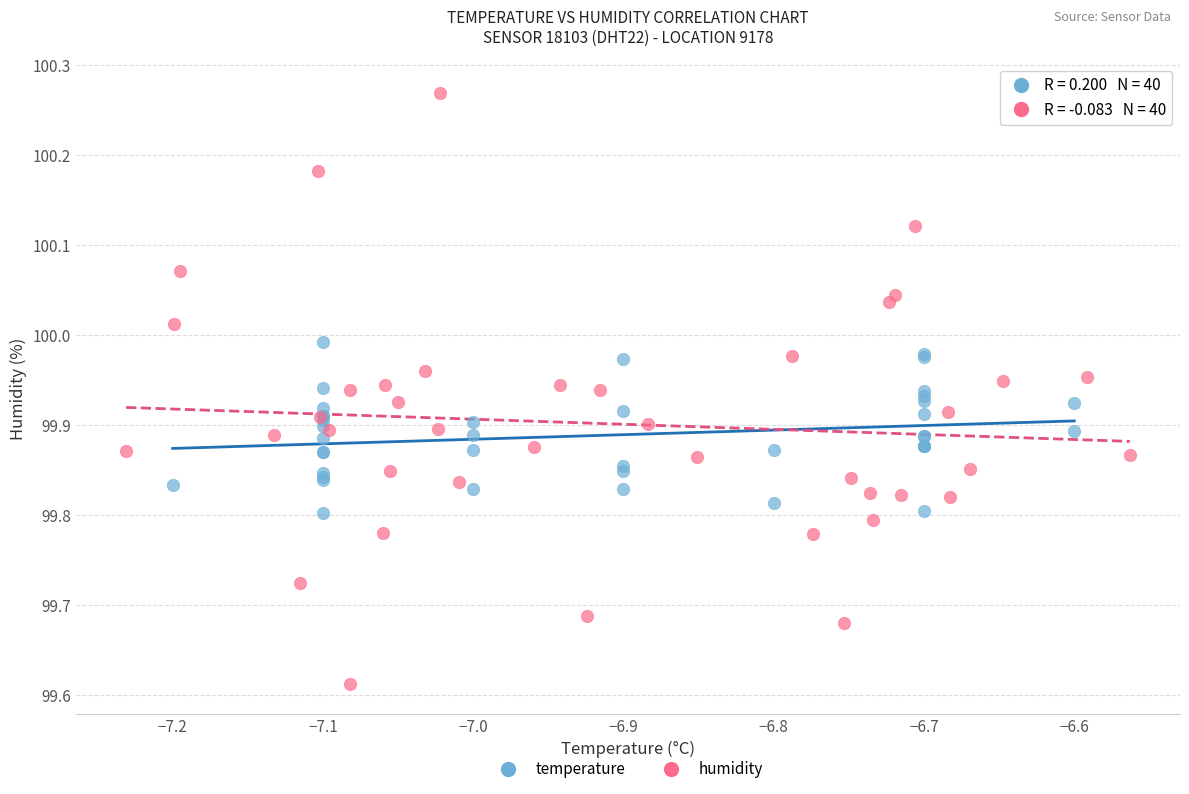

Which series has the widest spread of Y values?

humidity